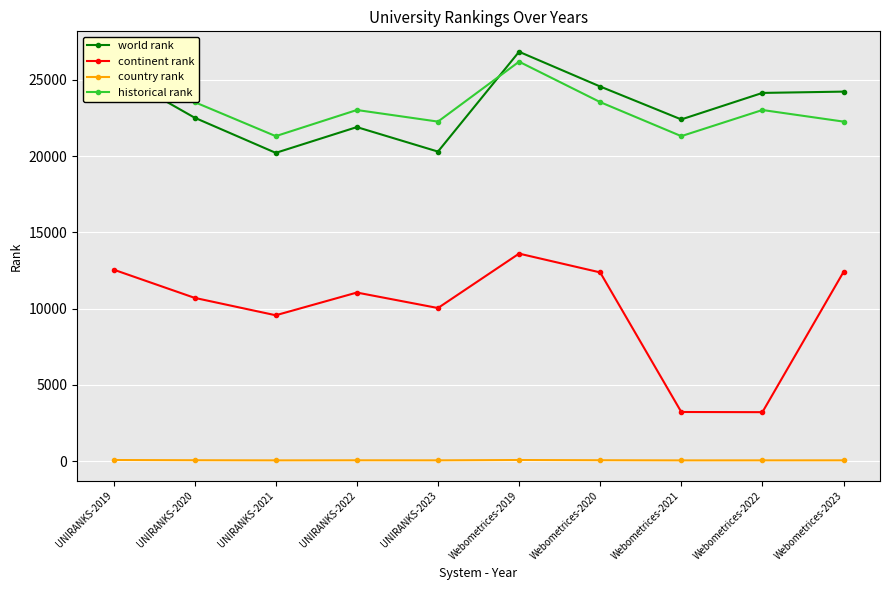

What position from the left is Webometrices-2023?

10